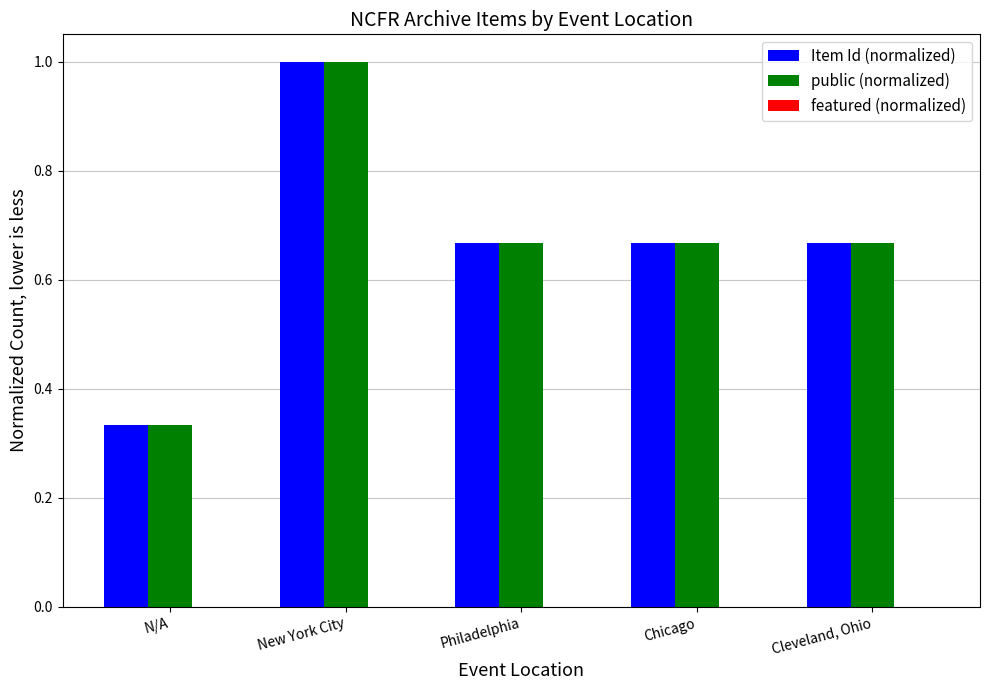

The Item Id (normalized) series shows 1.1 at Cleveland, Ohio. True or false?

False